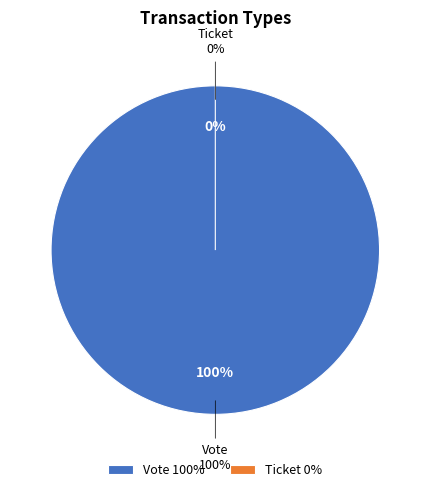

Rank the categories by value from highest to lowest.

Vote, Ticket